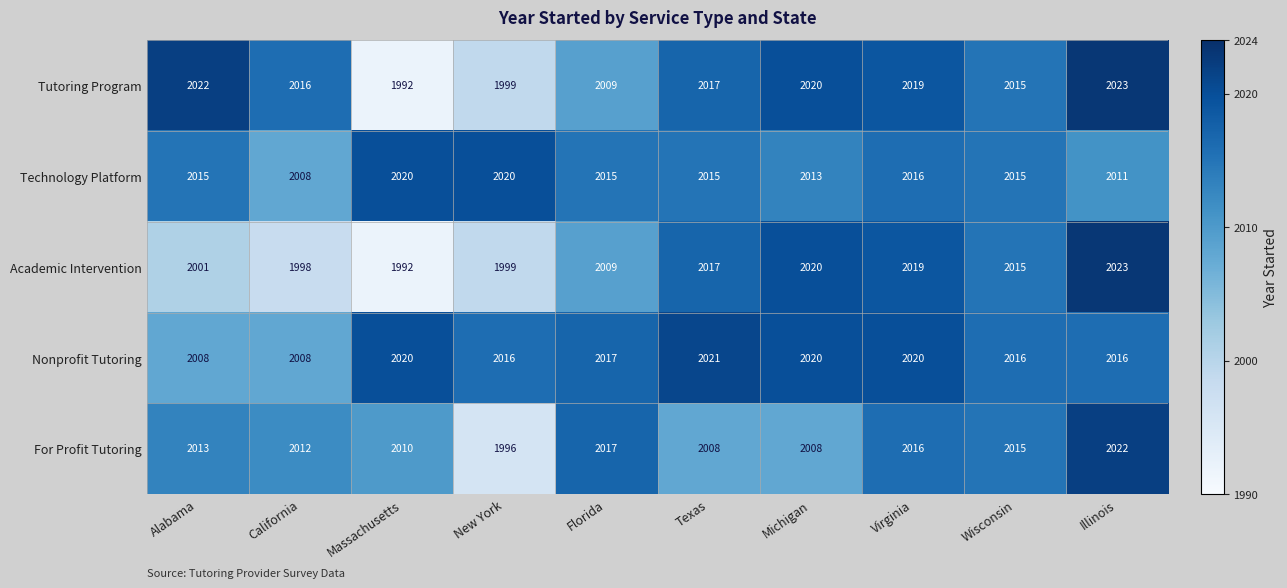

What is the maximum value shown in the chart?

2023